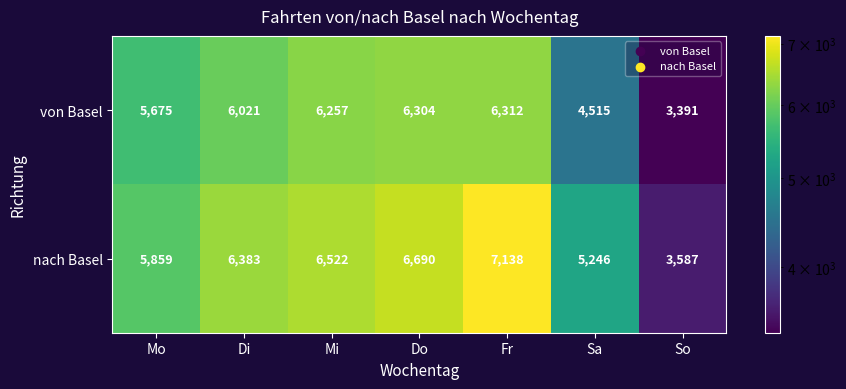

Read the nach Basel value at Mi, to the nearest 100.

6500